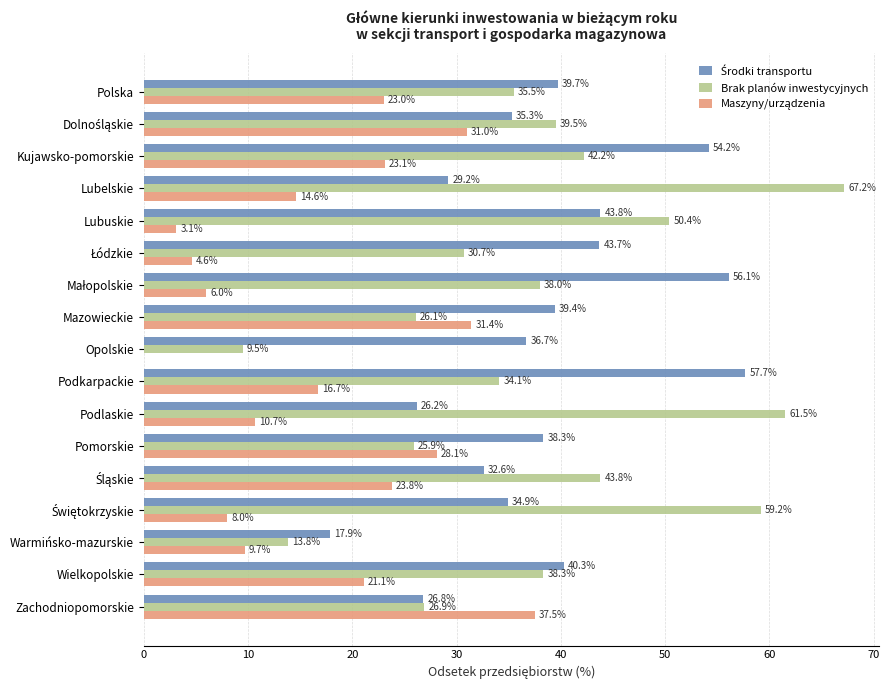

Which category has the highest value across all series?

Lubelskie